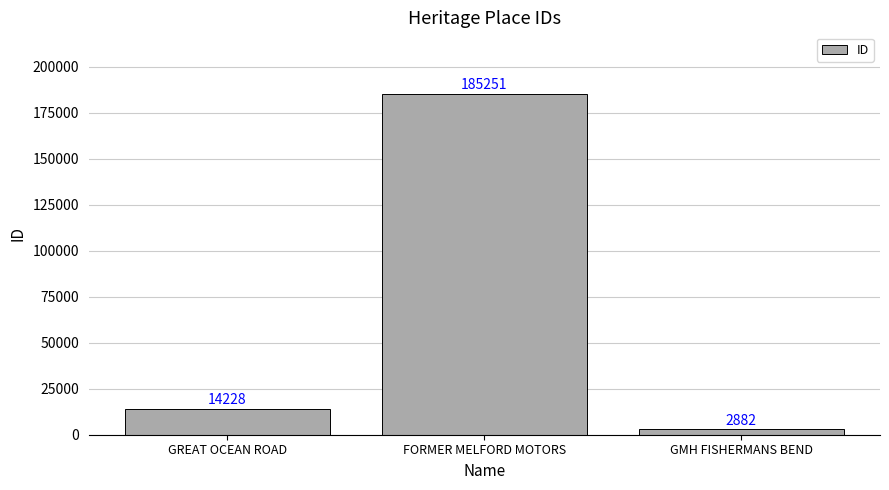

How many series are shown in this chart?

1